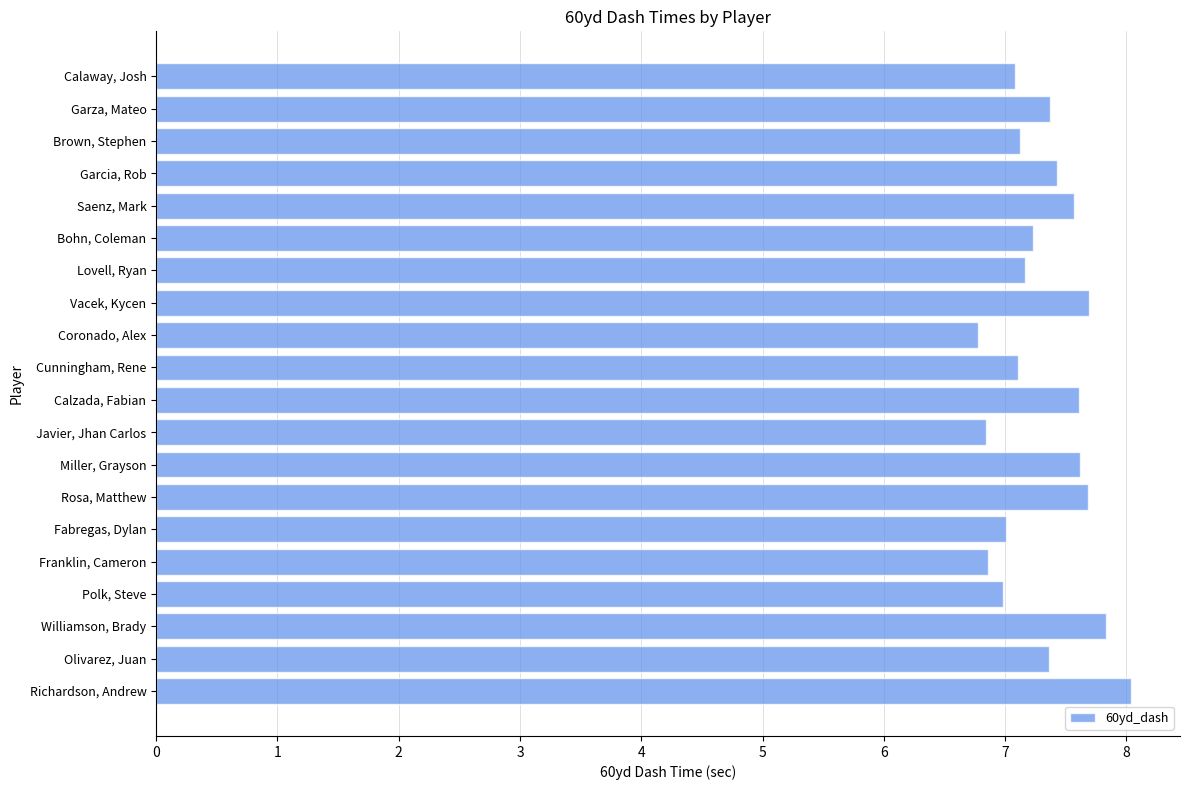

Is it true that the value at Coronado, Alex is 3.6?

False